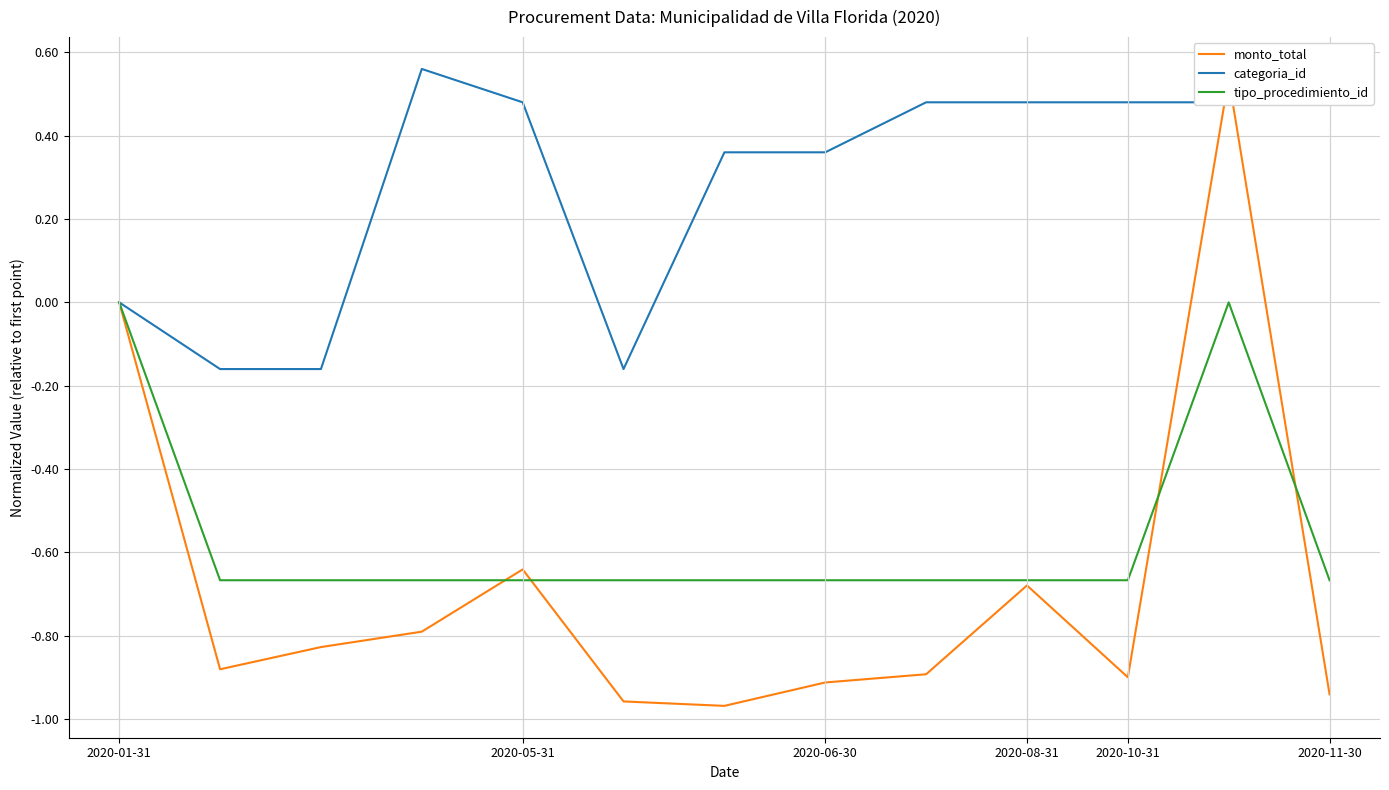

Rank the series at 7 from highest to lowest value.

categoria_id, tipo_procedimiento_id, monto_total